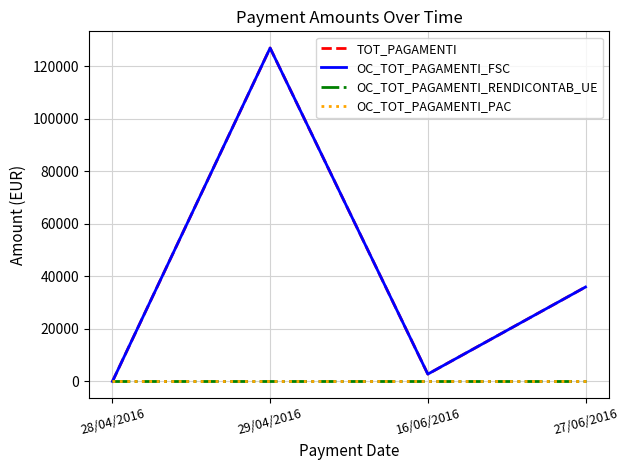

What is the label of the 3rd point from the left?

16/06/2016